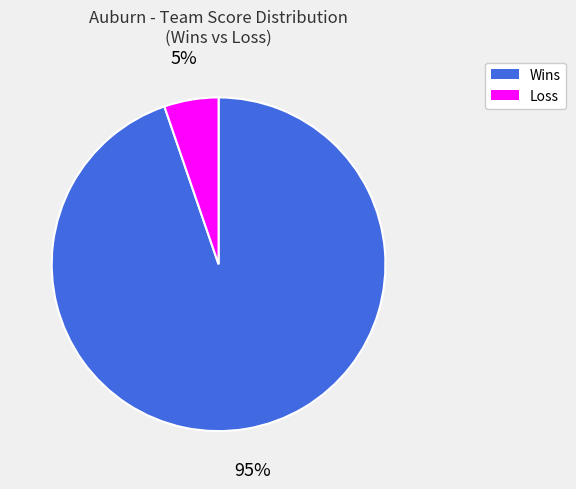

Is there any slice that represents more than half of the pie?

Yes